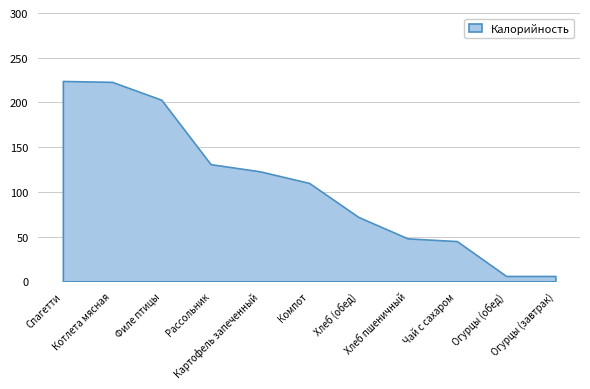

True or false: Калорийность and Белки intersect in this chart.

False